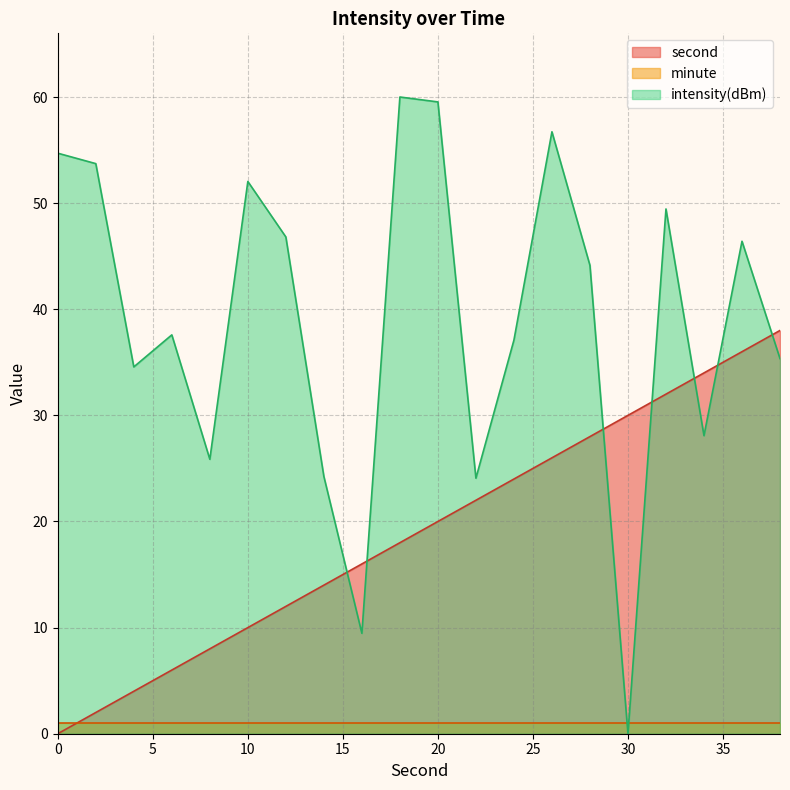

What is the total value across all series at 20?

80.5